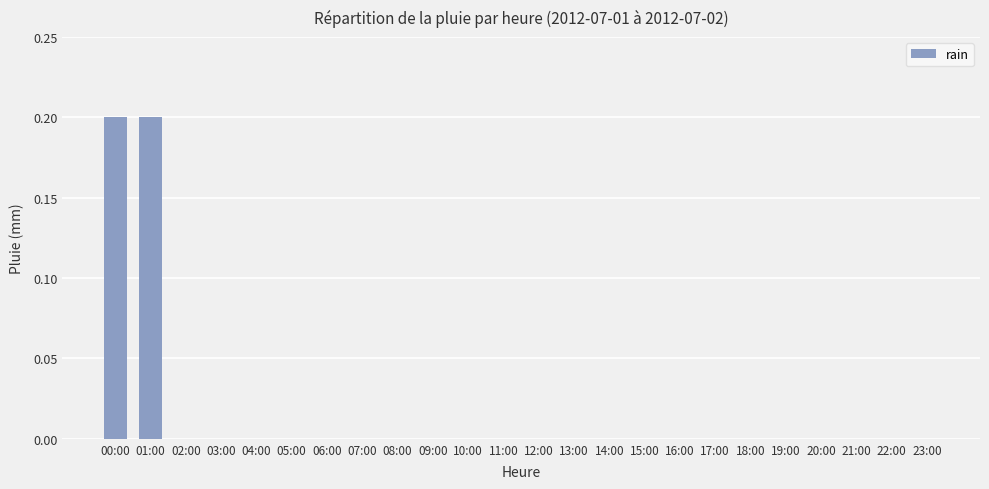

What is the sum of all values?

0.4